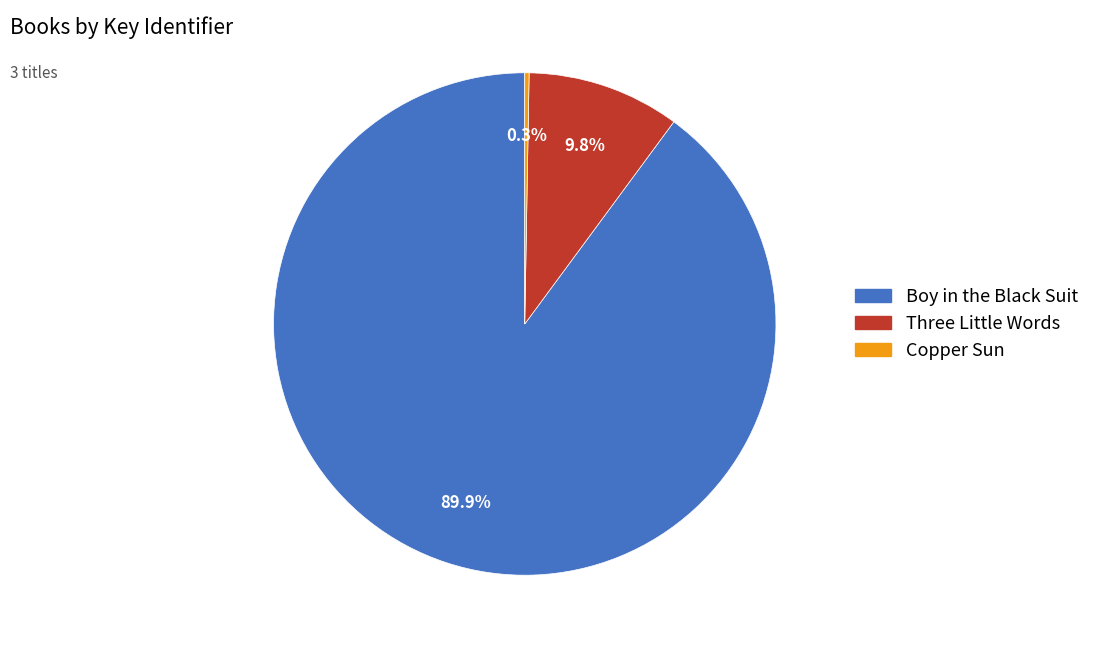

What is the largest slice in the pie chart?

Boy in the Black Suit